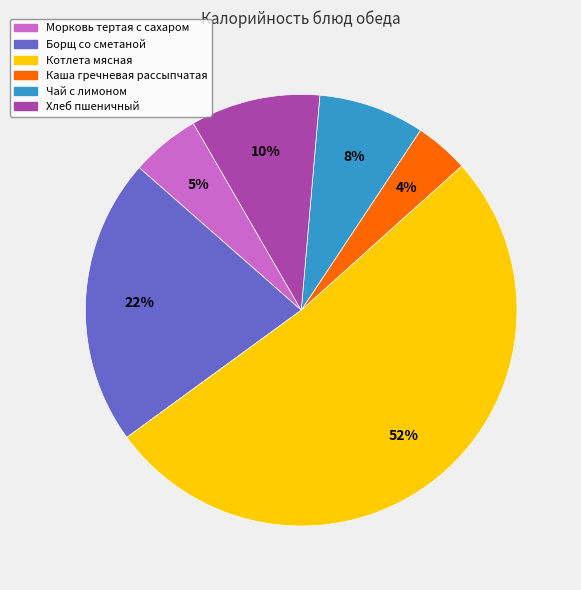

Does Котлета мясная account for over 50% of the chart?

Yes